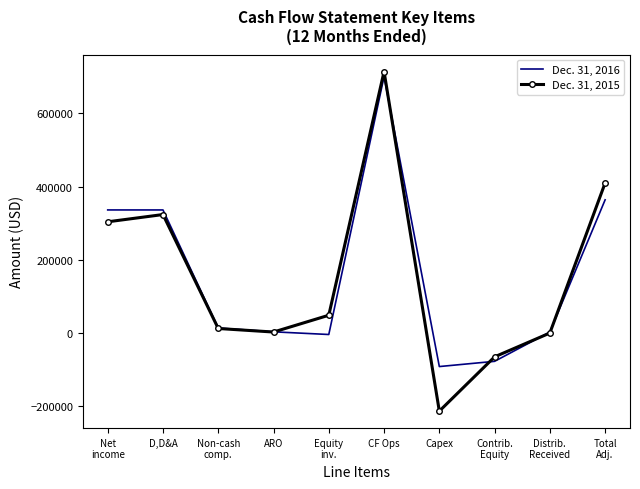

Rank the series by their average value, from highest to lowest.

Dec. 31, 2016, Dec. 31, 2015